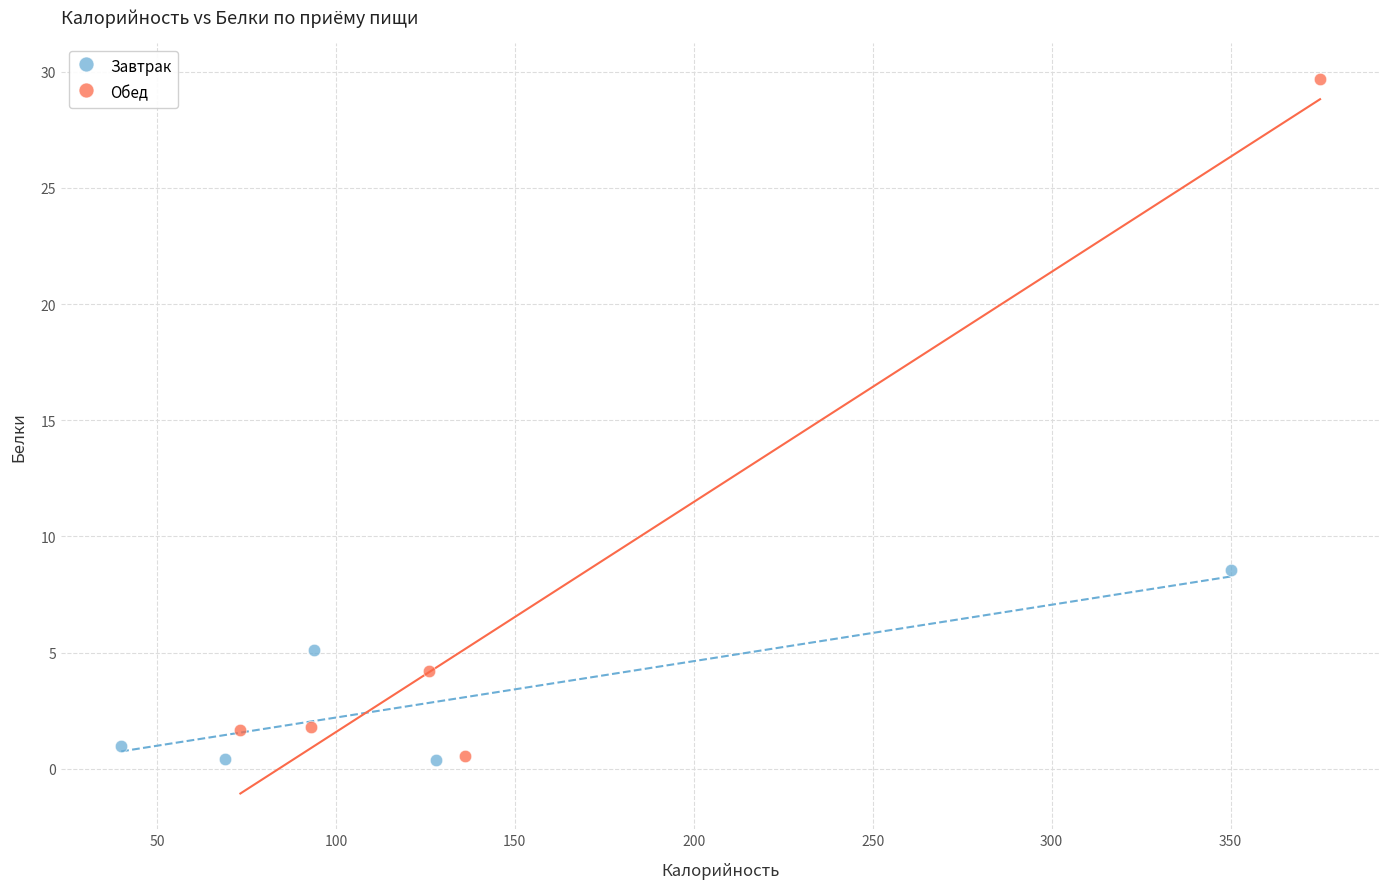

Which series contains the highest Y value?

Обед